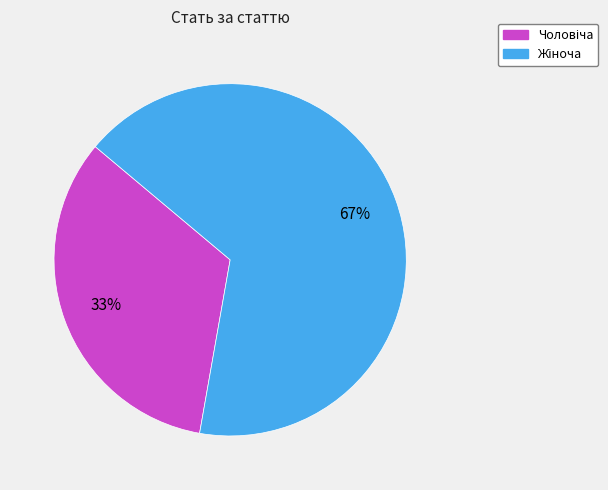

To the nearest percent, what is the average slice percentage?

50%